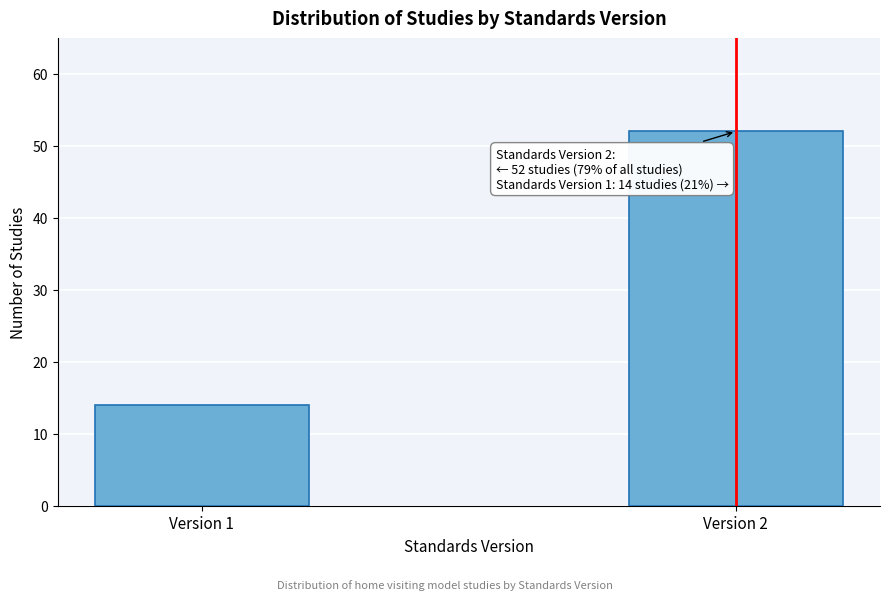

Reading left to right, extract all data points from this chart.

14	52